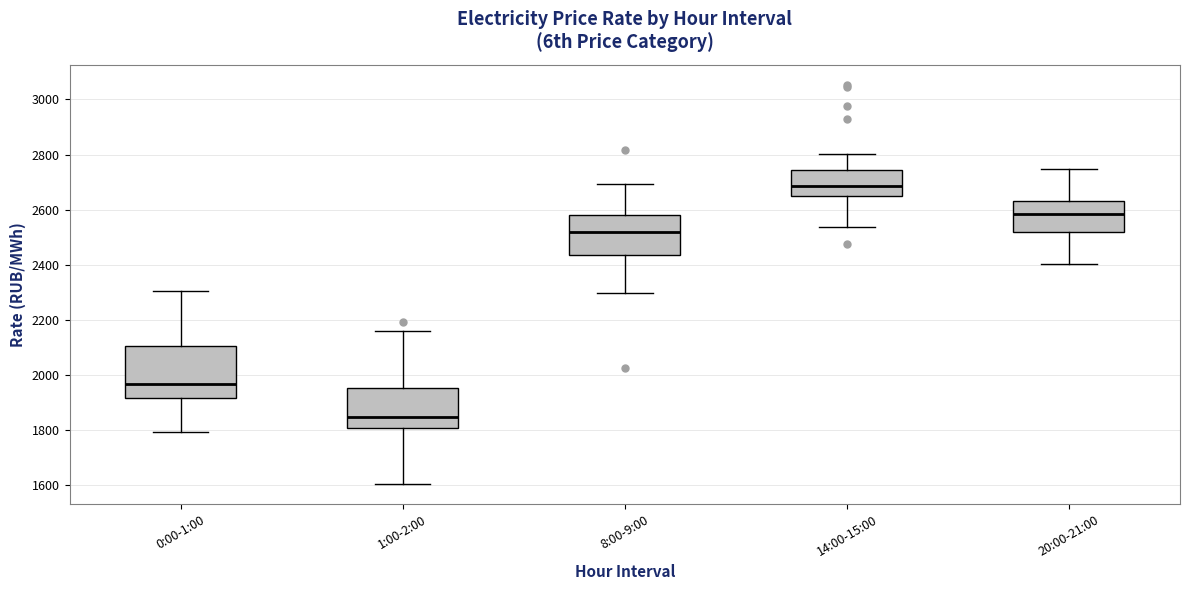

Reading left to right, transcribe this box plot: for each box, give where its median line is, the range the box spans, and where its two whiskers end, as read against the y-axis. The values are not printed on the chart, so give them approximately, as read against the axis.

0:00-1:00: median 1960, box 1920 to 2100, whiskers 1800 to 2300
1:00-2:00: median 1840, box 1800 to 1960, whiskers 1600 to 2160
8:00-9:00: median 2520, box 2440 to 2580, whiskers 2300 to 2700
14:00-15:00: median 2680, box 2640 to 2740, whiskers 2540 to 2800
20:00-21:00: median 2580, box 2520 to 2640, whiskers 2400 to 2740